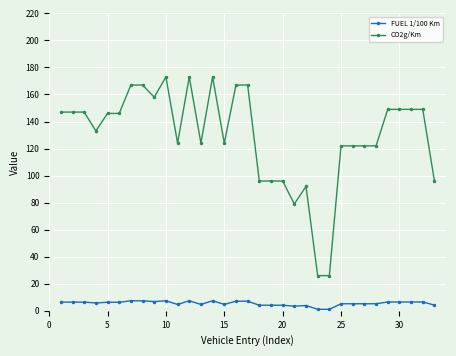

What is the difference between the maximum and minimum values in the FUEL 1/100 Km series?

6.3